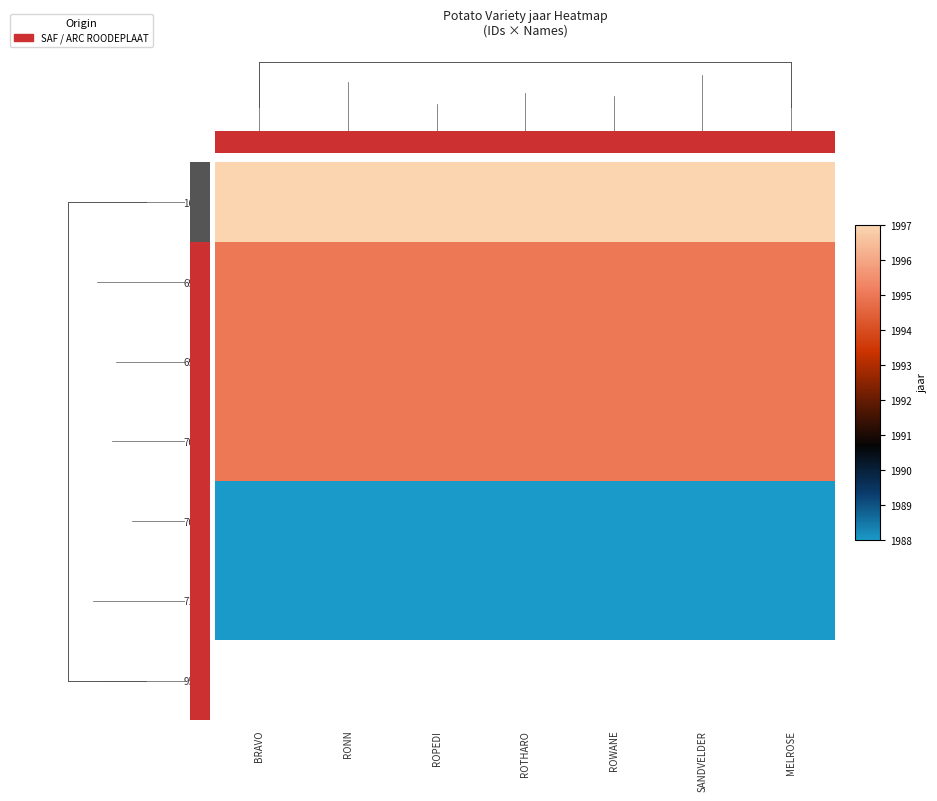

Where is row_5 nearest to the value 1988?

BRAVO